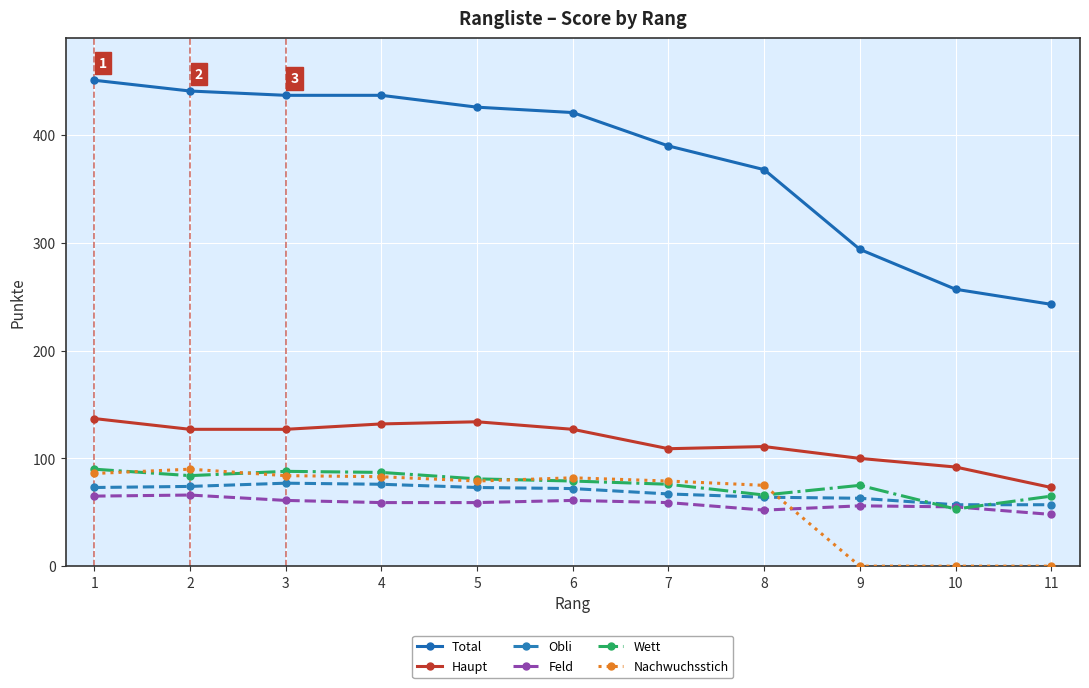

True or false: Obli and Nachwuchsstich intersect in this chart.

True